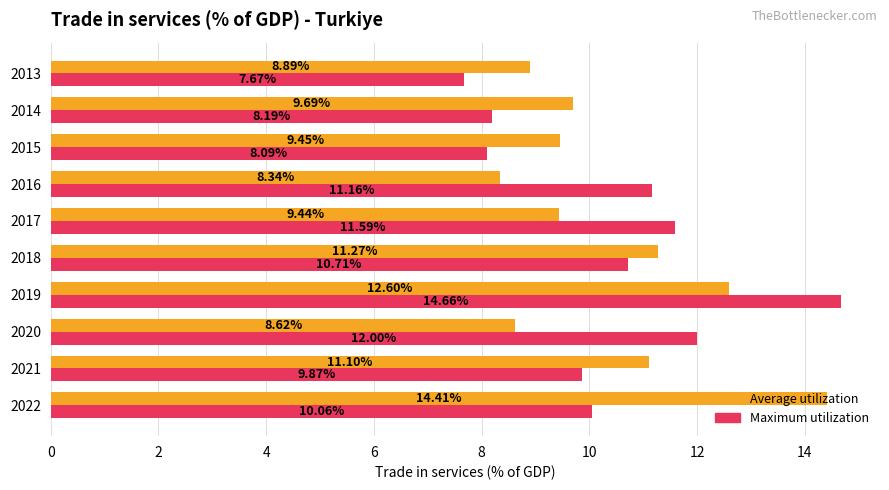

How many series are shown in this chart?

2